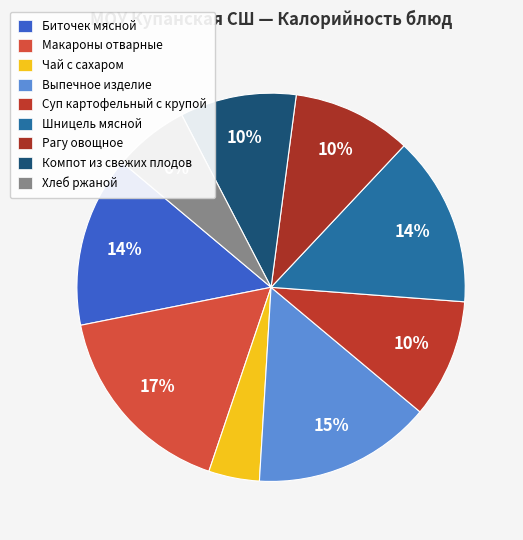

To the nearest percent, what percentage of the pie is Биточек мясной?

14%